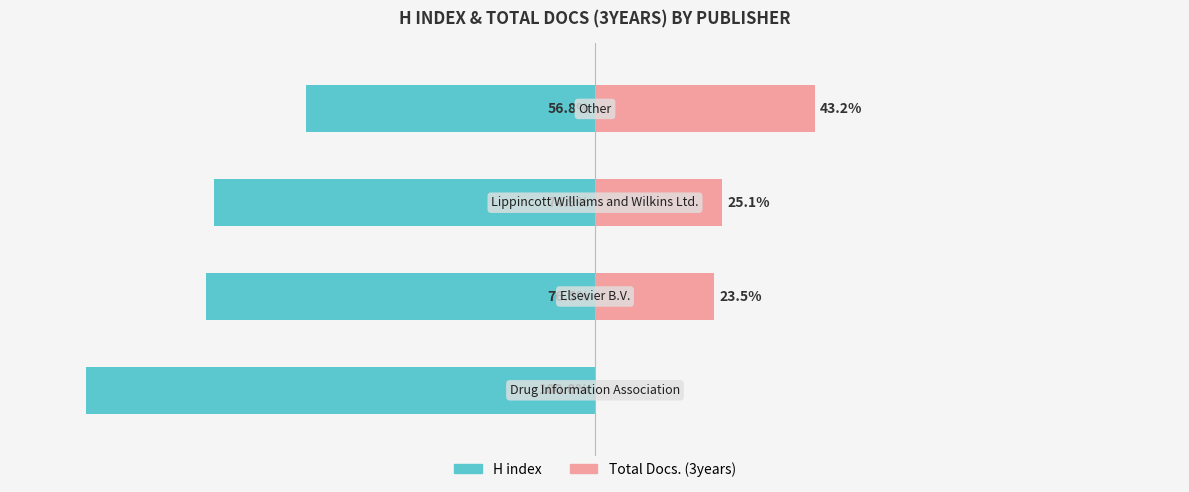

Reading right to left, extract all data points from this chart.

H index: -56.8	-74.9	-76.5	-100.0
Total Docs. (3years): 43.2	25.1	23.5	0.0